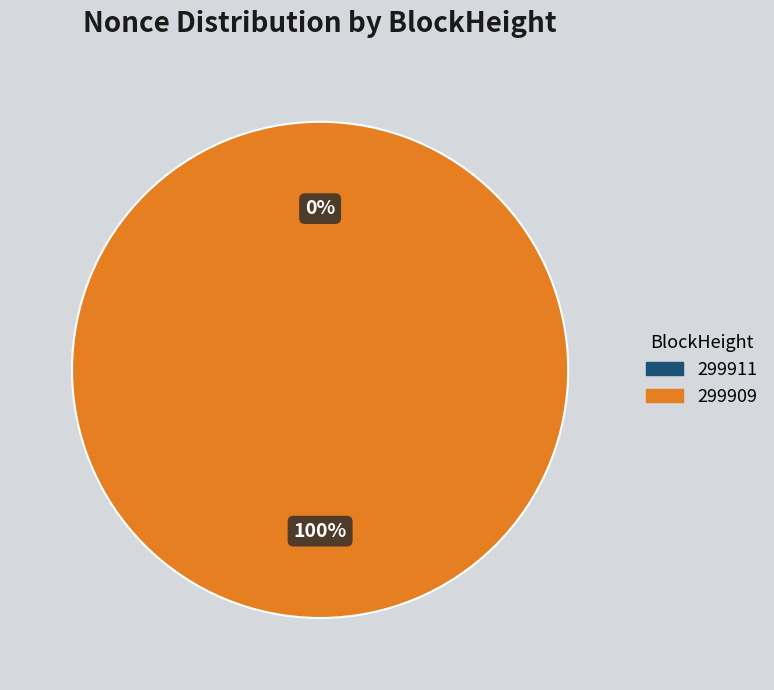

Which slice is the largest?

299909